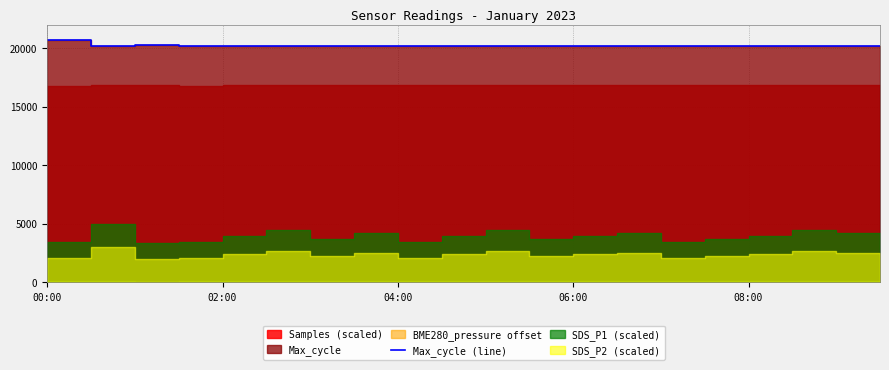

True or false: the data shows 10614 at 15.

False